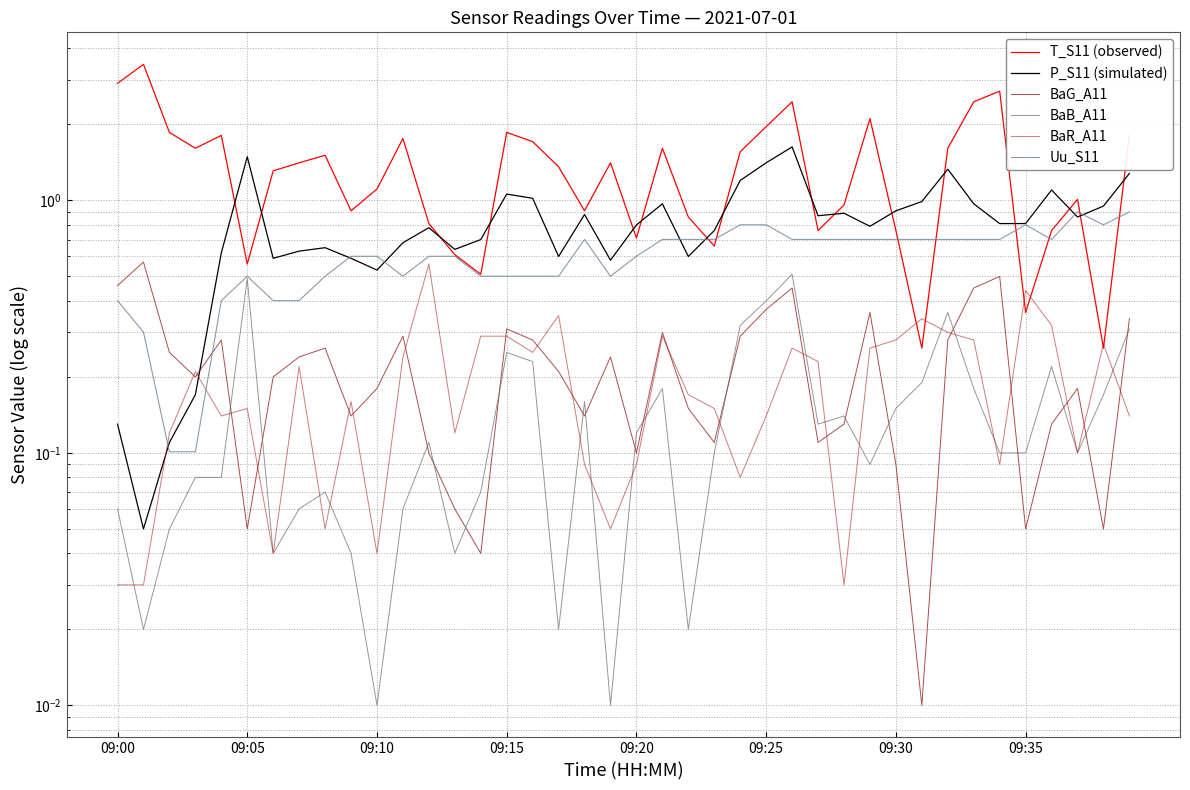

What is the average value of the Uu_S11 series?

0.6